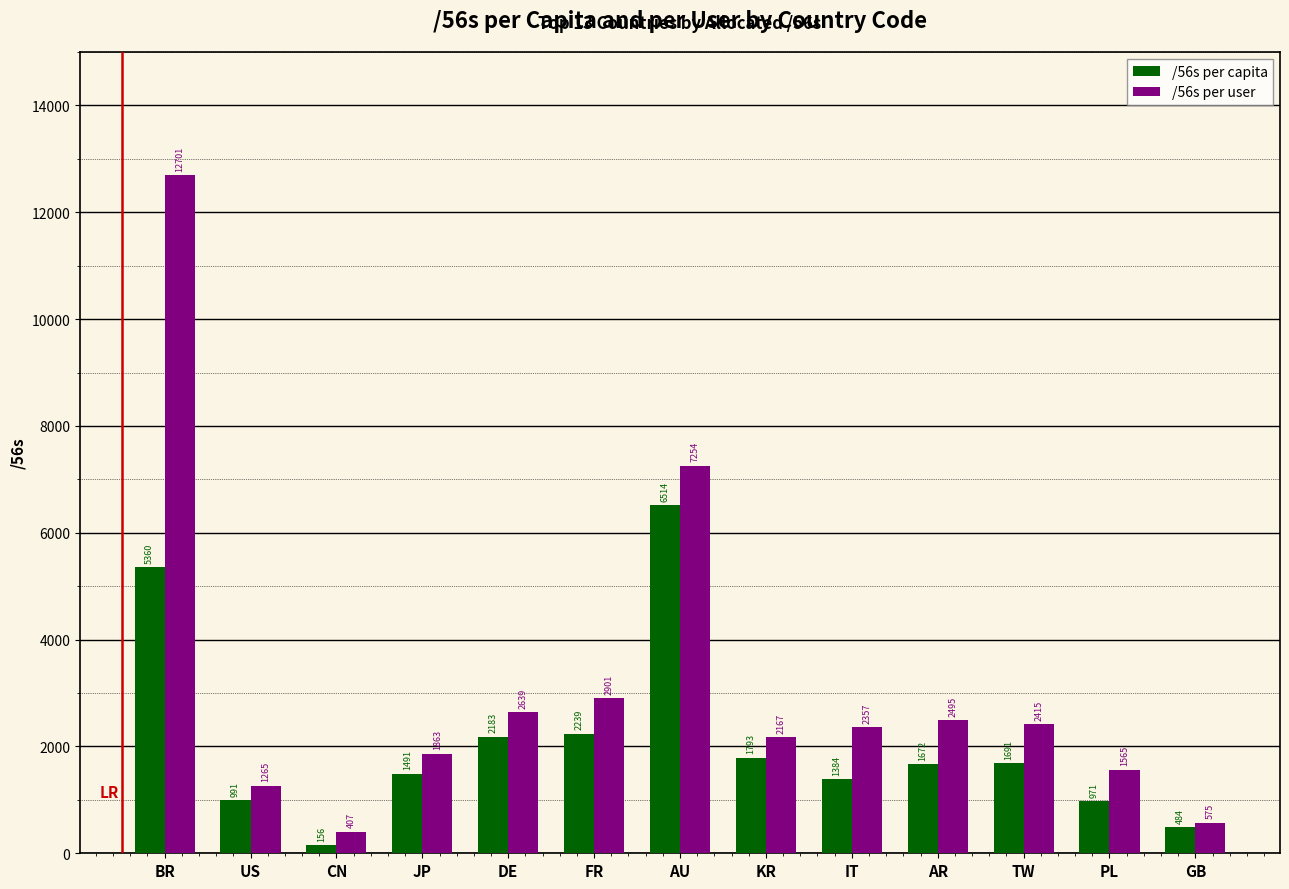

Count the number of data series in this chart.

2